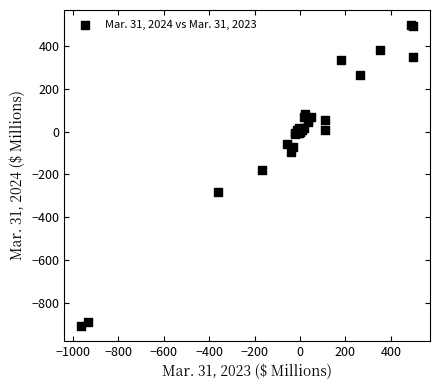

What Y value in the scatter plot is closest to -204?

-178